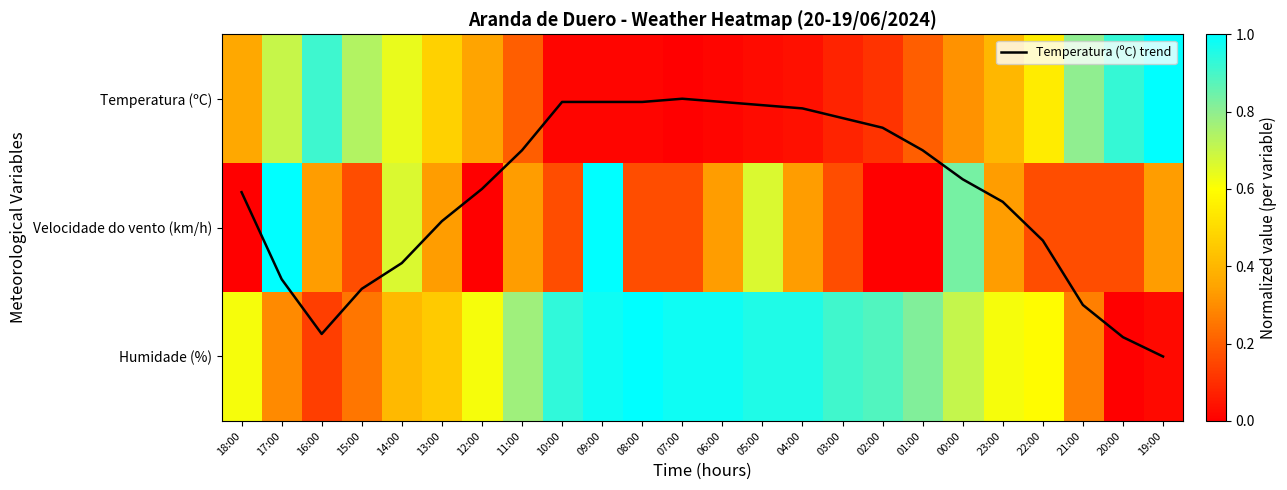

The Temperatura (ºC) trend series shows 0.9 at 13:00. True or false?

True